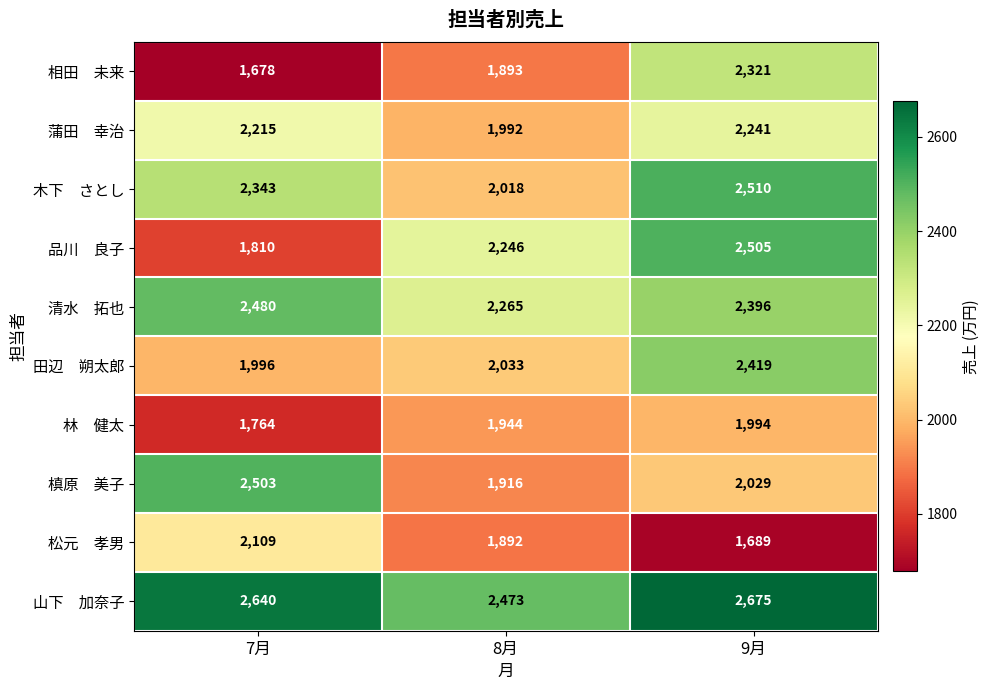

What is the difference between the highest and lowest values at 8月?

581